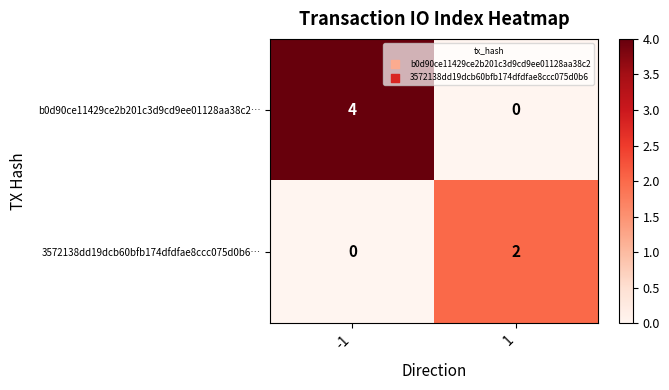

Rank the series by their maximum value, from highest to lowest.

b0d90ce11429ce2b201c3d9cd9ee01128aa38c2…, 3572138dd19dcb60bfb174dfdfae8ccc075d0b6…